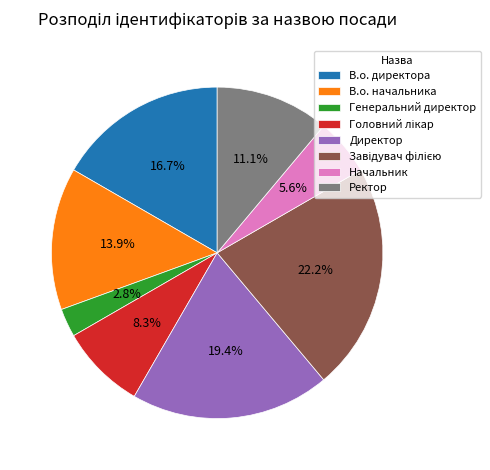

What percentage is NOT represented by Начальник?

94.4%